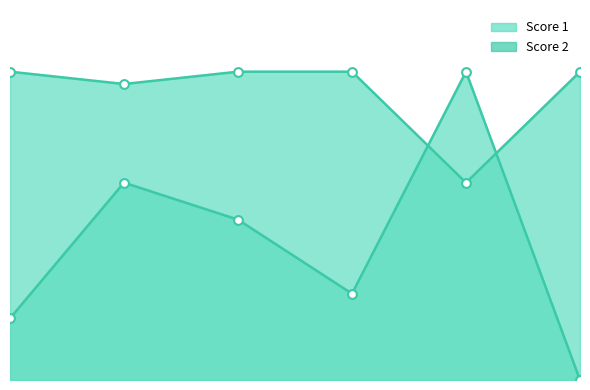

What are all the series names shown in the legend?

Score 1, Score 2